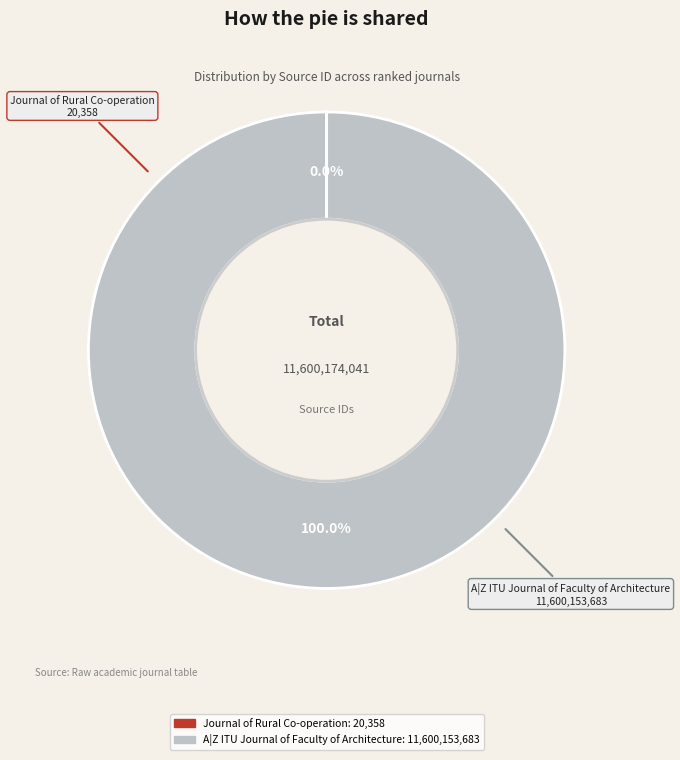

What is the majority slice?

A|Z ITU Journal of Faculty of Architecture